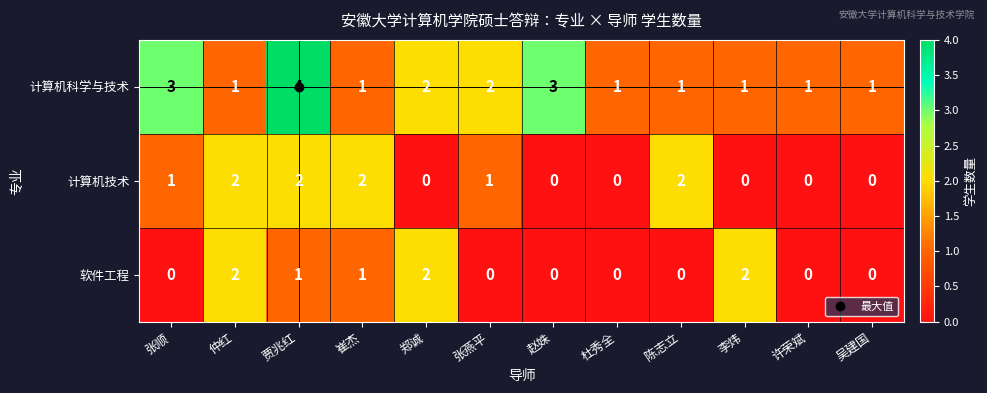

Is the value of 软件工程 at 郑诚 greater than the value of 计算机科学与技术 at 崔杰?

Yes